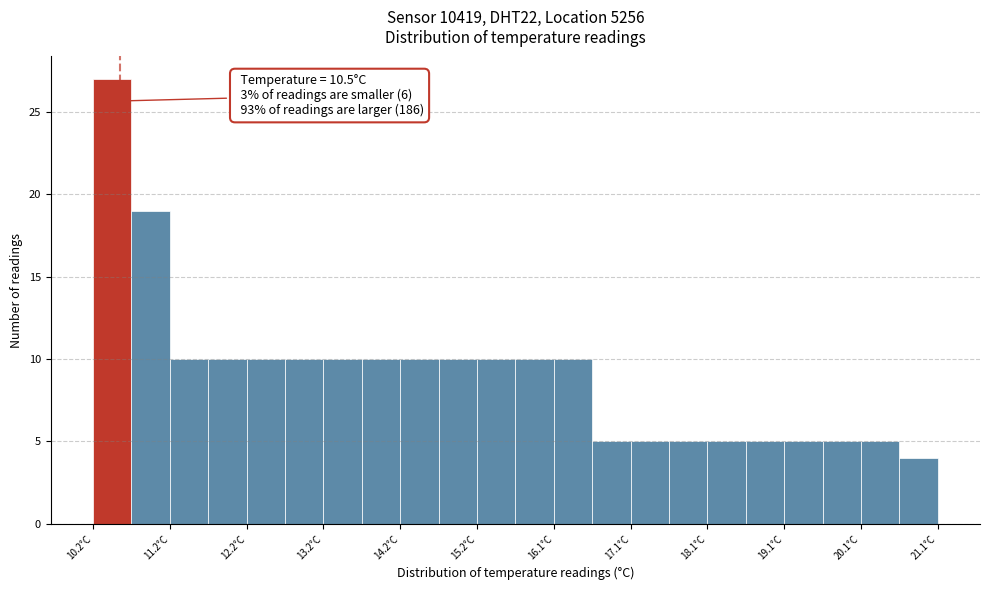

Which range on the x-axis has the tallest bar?

10.15 to 10.65